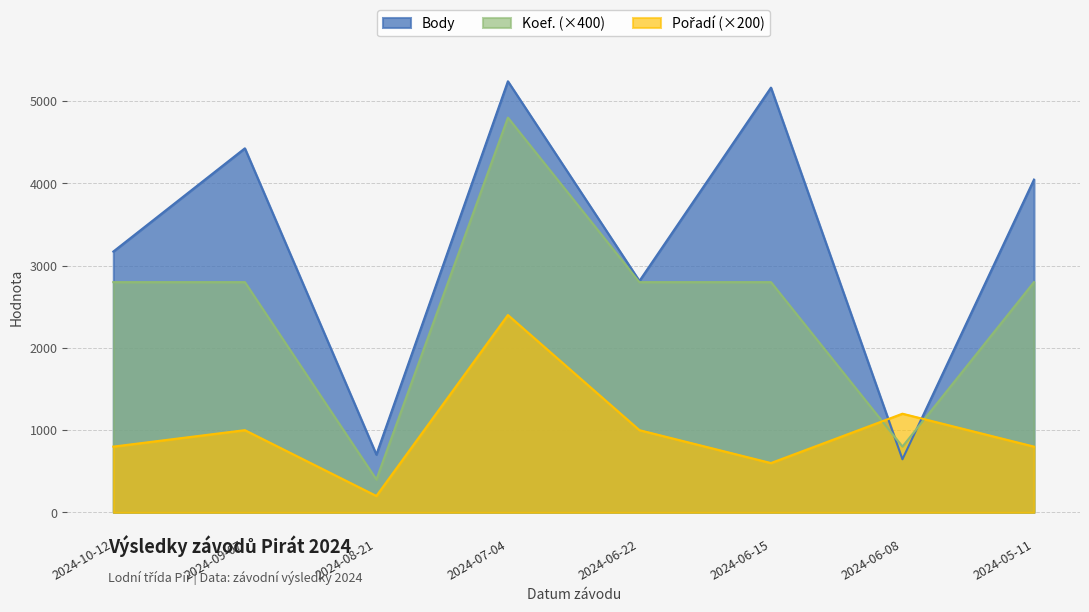

What is the label of the 3rd point from the right?

2024-06-15